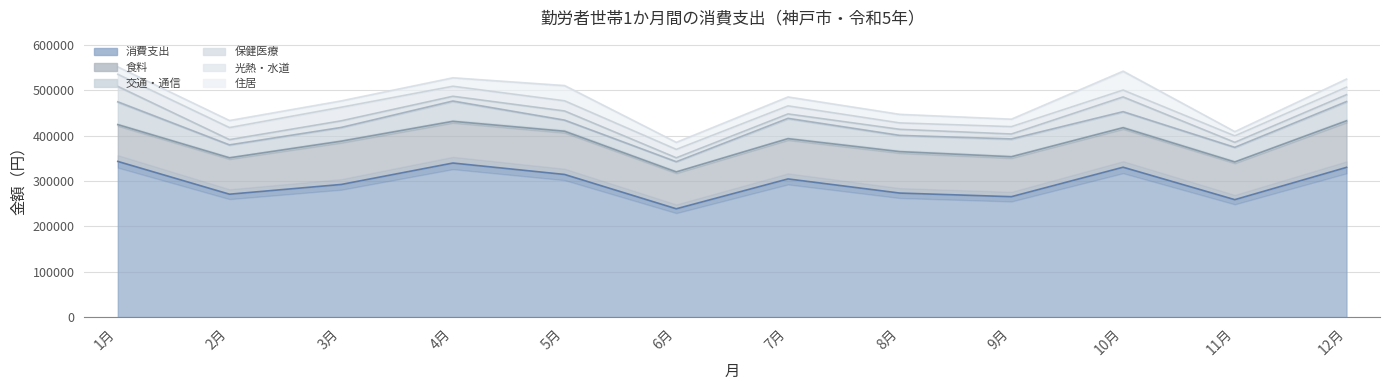

True or false: 消費支出 and 光熱・水道 cross at least once.

False